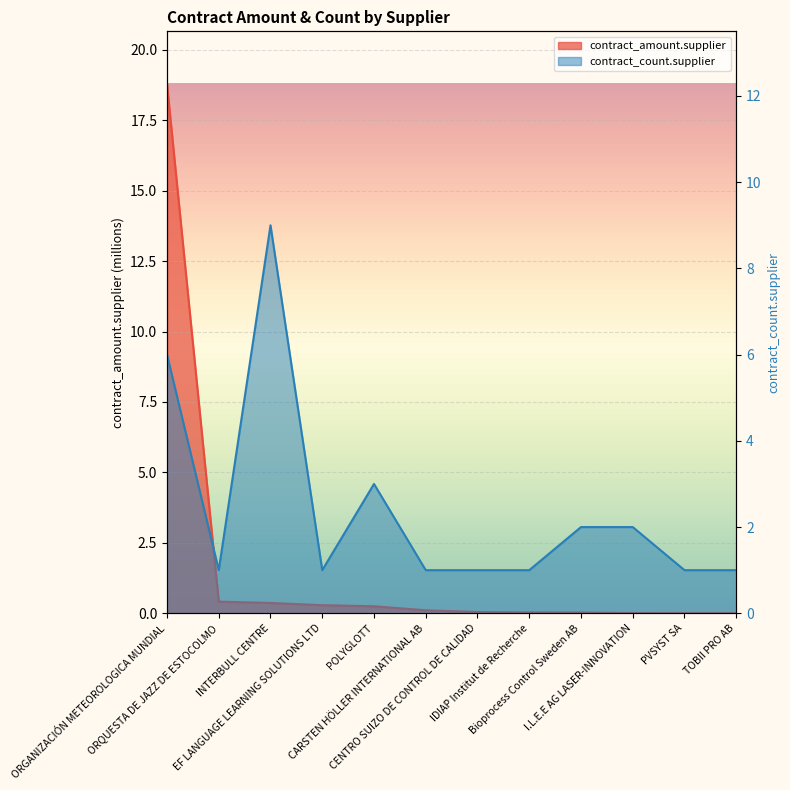

Reading left to right, extract all data points from this chart.

contract_amount.supplier: ORGANIZACIÓN METEOROLOGICA MUNDIAL=18.8	ORQUESTA DE JAZZ DE ESTOCOLMO=0.4	INTERBULL CENTRE=0.4	EF LANGUAGE LEARNING SOLUTIONS LTD=0.3	POLYGLOTT=0.2	CARSTEN HÖLLER INTERNATIONAL AB=0.1	CENTRO SUIZO DE CONTROL DE CALIDAD=0.0	IDIAP Institut de Recherche=0.0	Bioprocess Control Sweden AB=0.0	I.L.E.E AG LASER-INNOVATION=0.0	PVSYST SA=0.0	TOBII PRO AB=0.0
contract_count.supplier: ORGANIZACIÓN METEOROLOGICA MUNDIAL=6.0	ORQUESTA DE JAZZ DE ESTOCOLMO=1.0	INTERBULL CENTRE=9.0	EF LANGUAGE LEARNING SOLUTIONS LTD=1.0	POLYGLOTT=3.0	CARSTEN HÖLLER INTERNATIONAL AB=1.0	CENTRO SUIZO DE CONTROL DE CALIDAD=1.0	IDIAP Institut de Recherche=1.0	Bioprocess Control Sweden AB=2.0	I.L.E.E AG LASER-INNOVATION=2.0	PVSYST SA=1.0	TOBII PRO AB=1.0